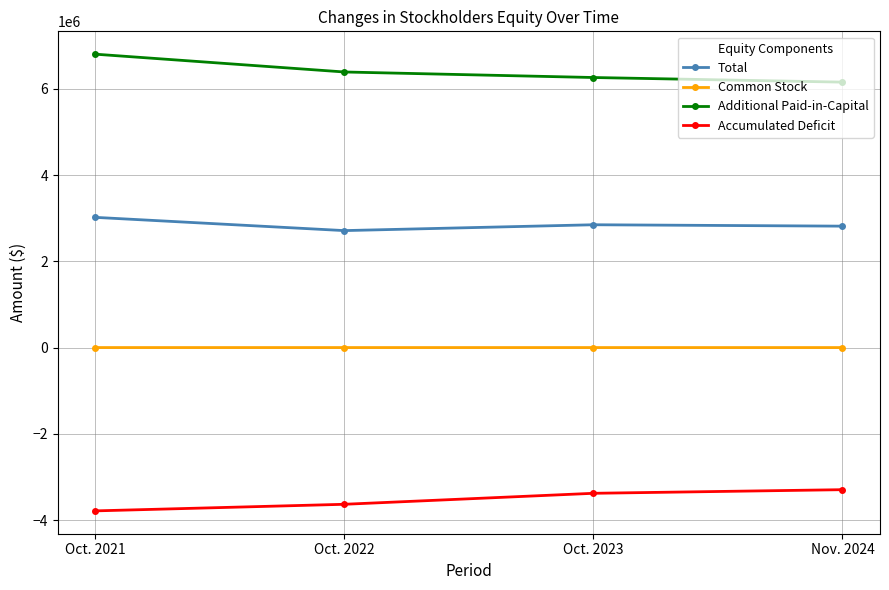

The value of Additional Paid-in-Capital at Nov. 2024 is 6154869. True or false?

True